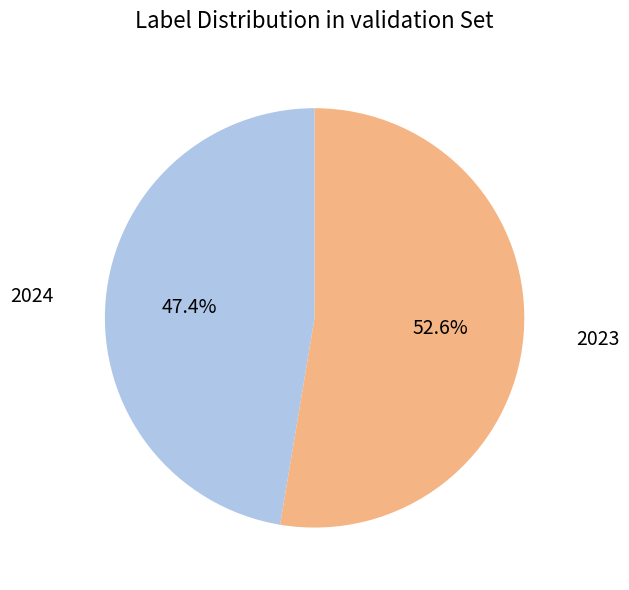

Does any single category account for the majority?

Yes